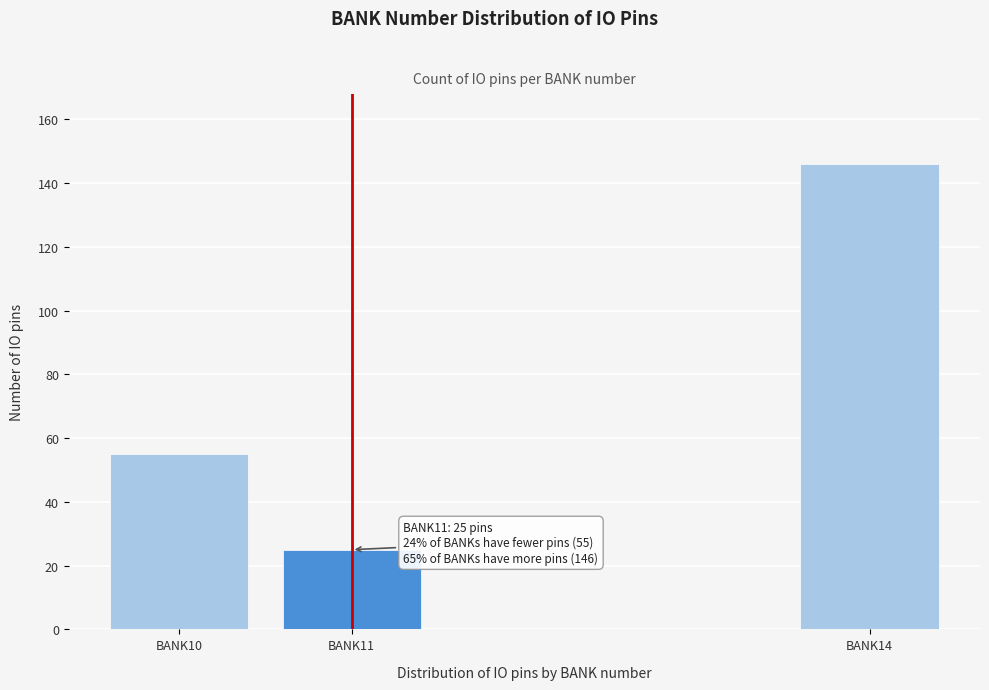

Reading left to right, transcribe all the data shown in this chart.

55	25	146